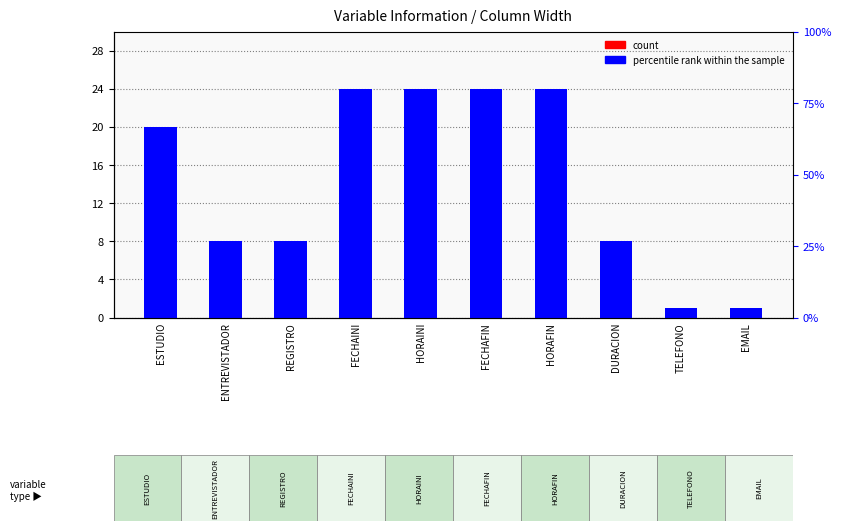

Are the bars horizontal?

No